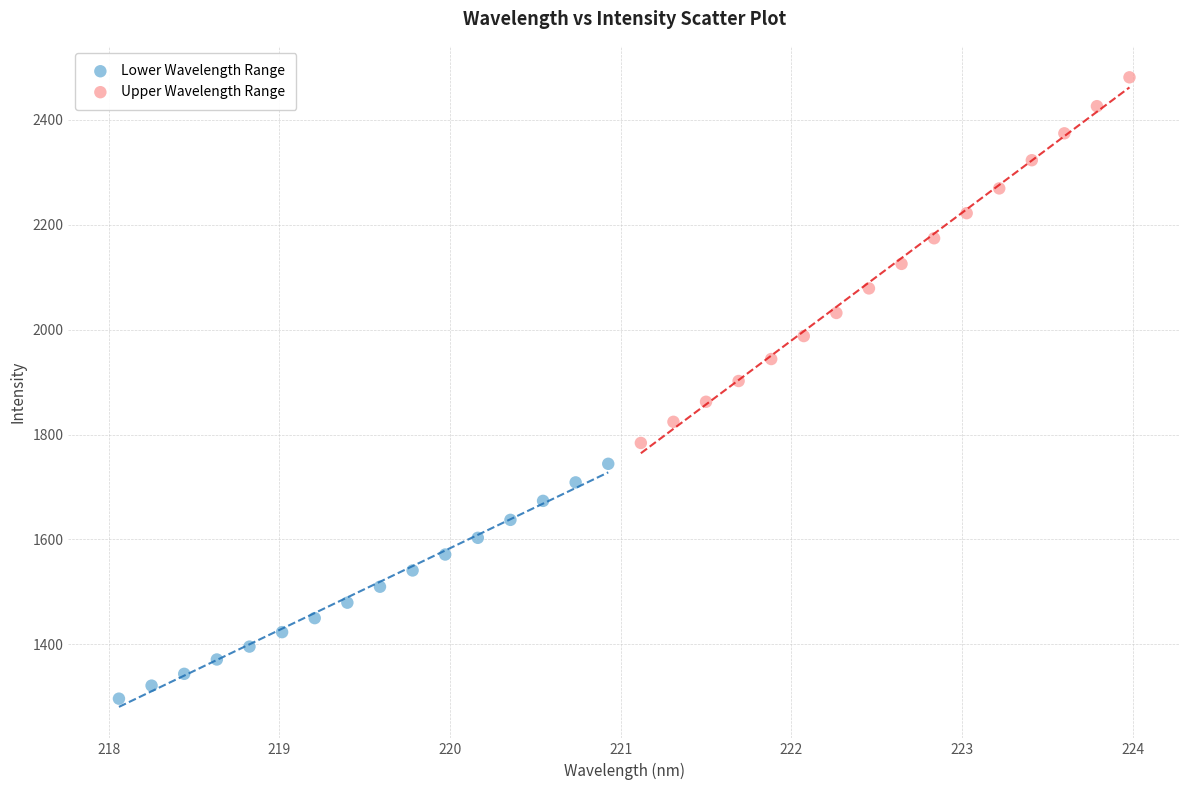

Which series contains the lowest Y value?

Lower Wavelength Range